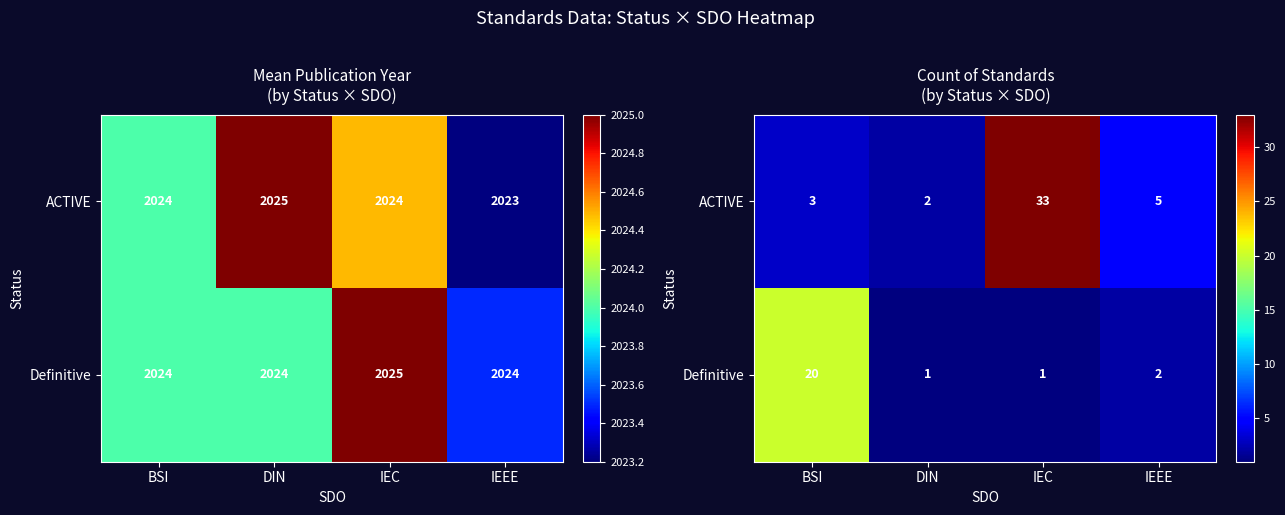

True or false: ACTIVE has a value of 5 at IEEE.

True